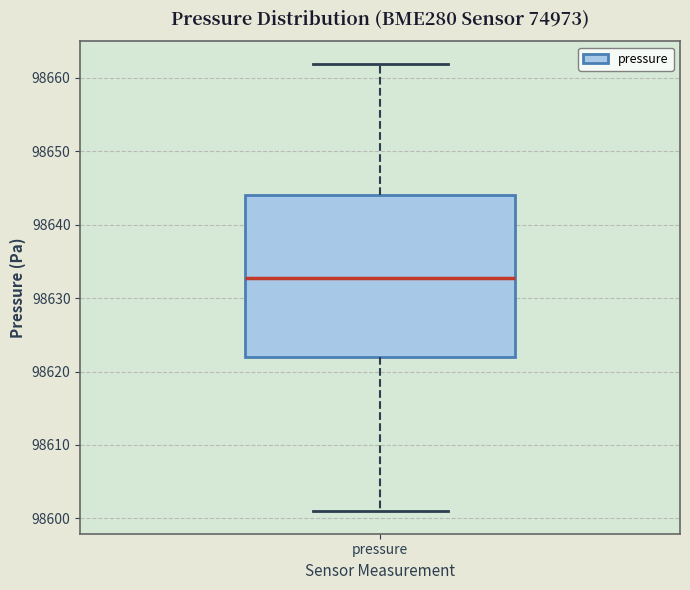

Where does the upper whisker of the box for pressure end on the y-axis? The values are not printed on the chart, so give them approximately, as read against the axis.

98662